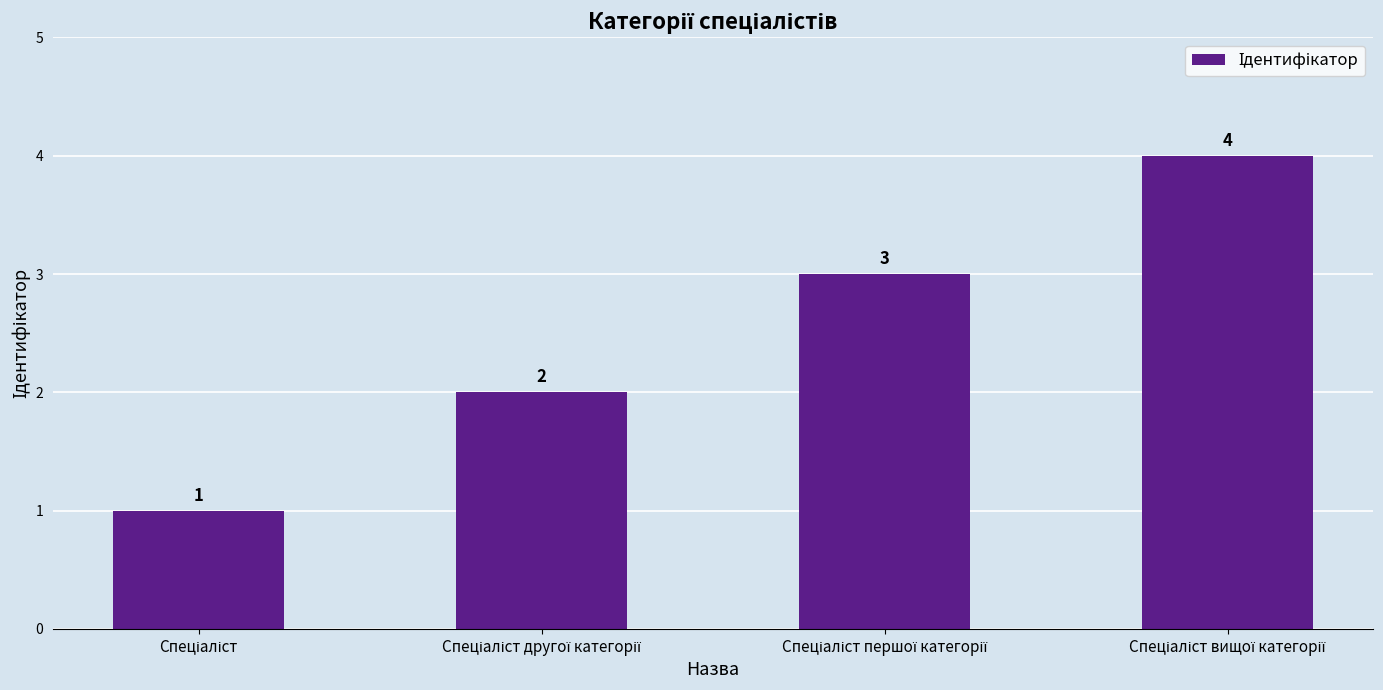

What is the difference between the maximum and minimum values?

3